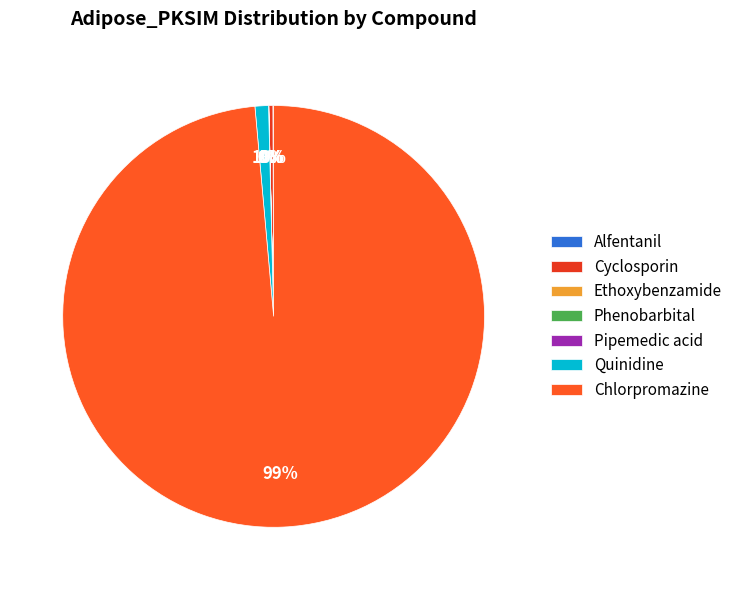

Is the sum of Alfentanil and Cyclosporin greater than half?

No